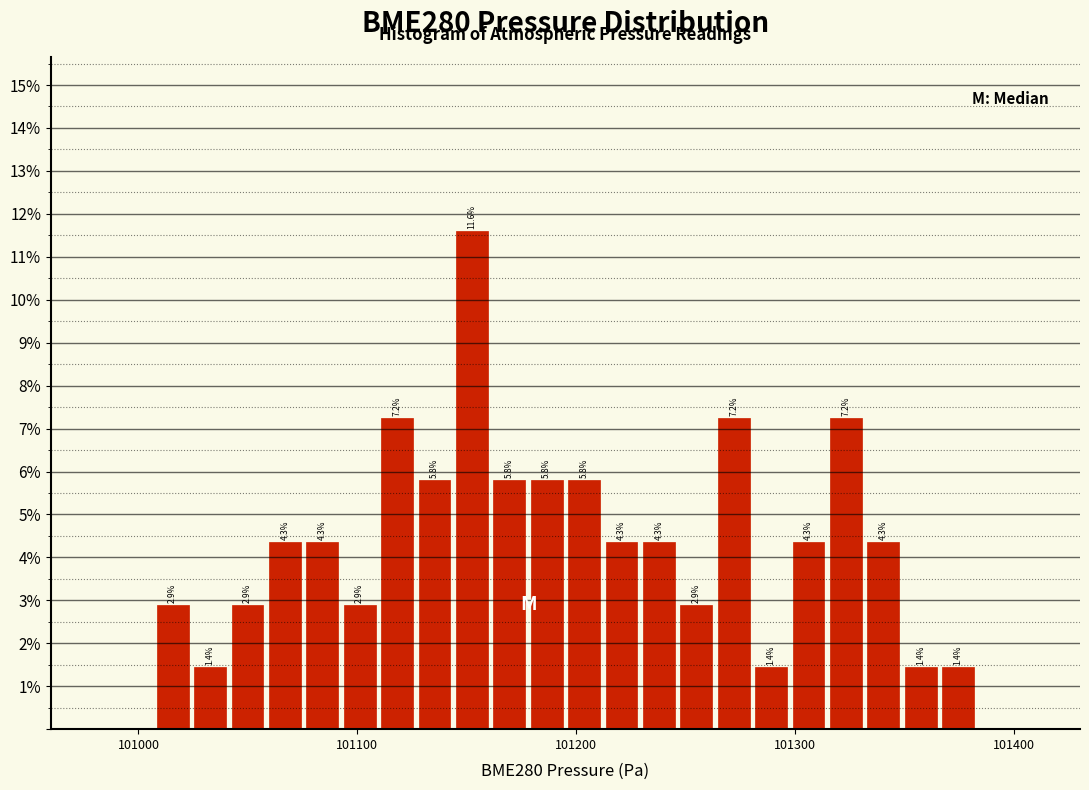

Read against the x-axis, roughly where is the centre of the tallest bar?

101150